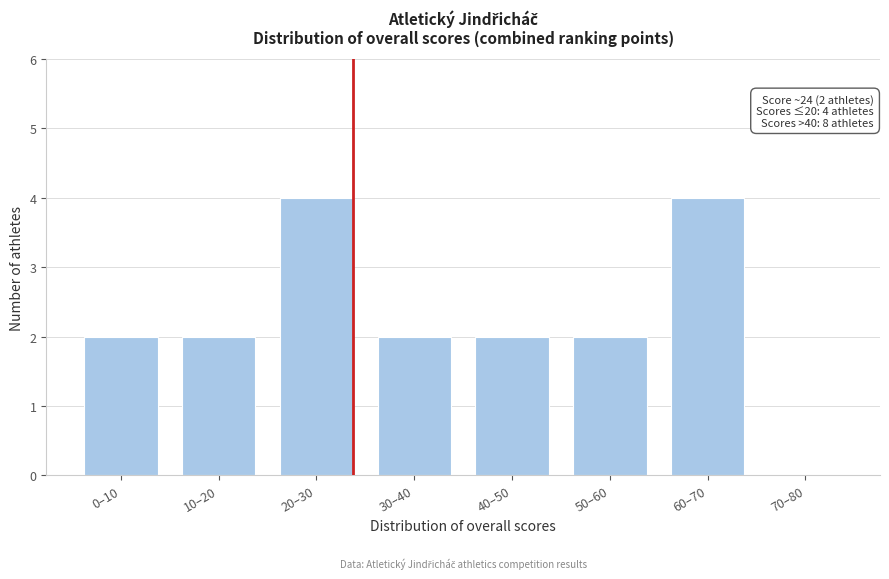

Reading left to right, extract all data points from this chart.

0–10=2	10–20=2	20–30=4	30–40=2	40–50=2	50–60=2	60–70=4	70–80=0